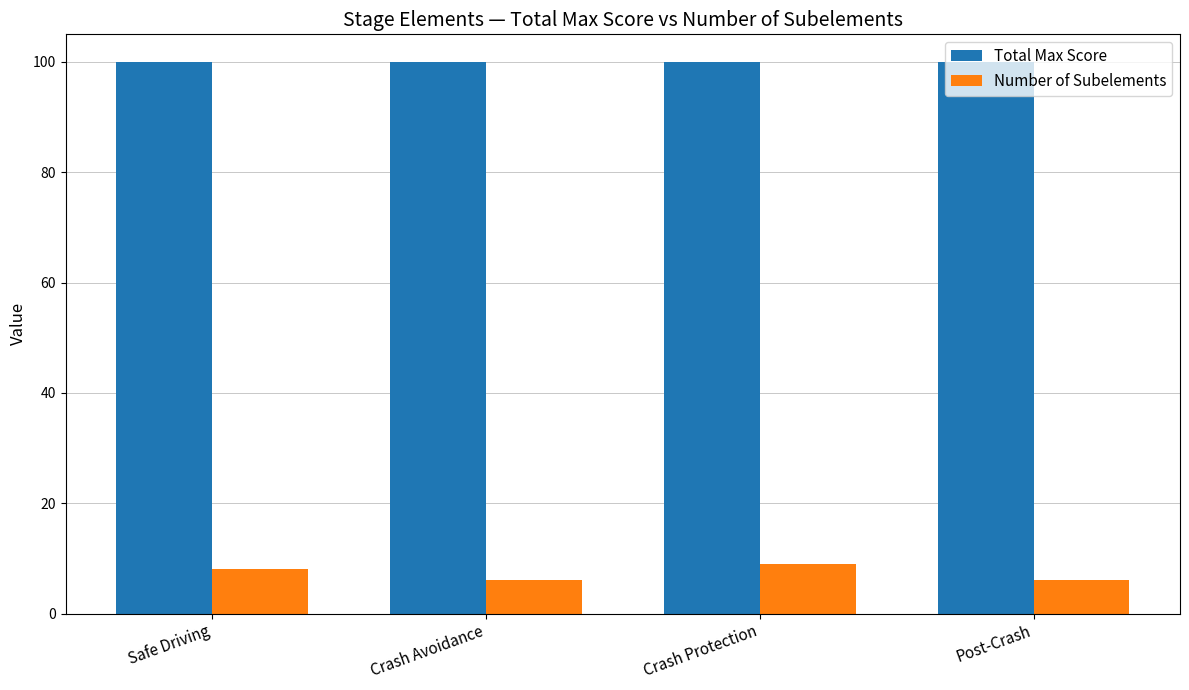

Read the Number of Subelements value at Crash Avoidance.

6